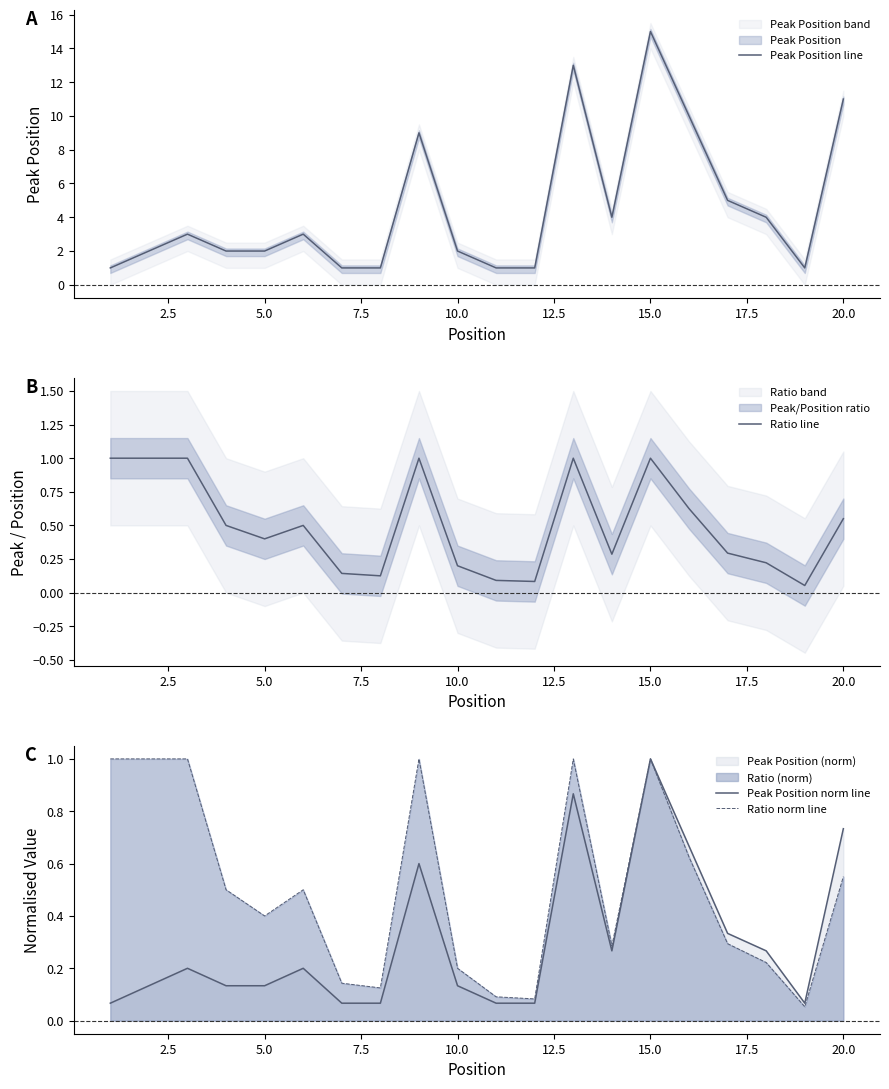

Does the chart display data point markers on the line(s)?

No